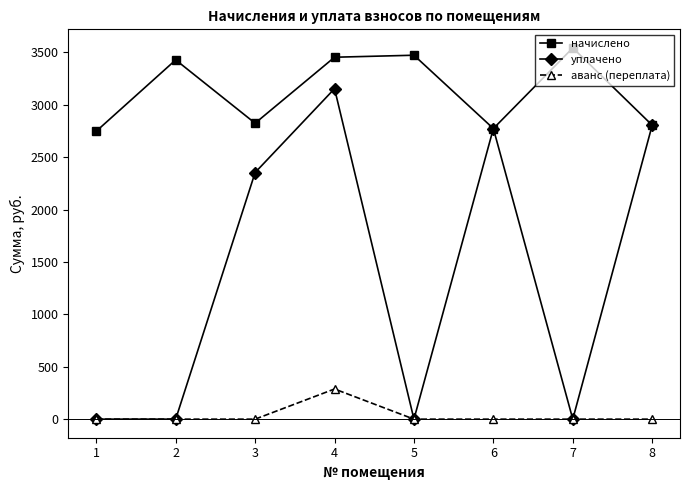

Which label corresponds to the largest value in the chart?

7